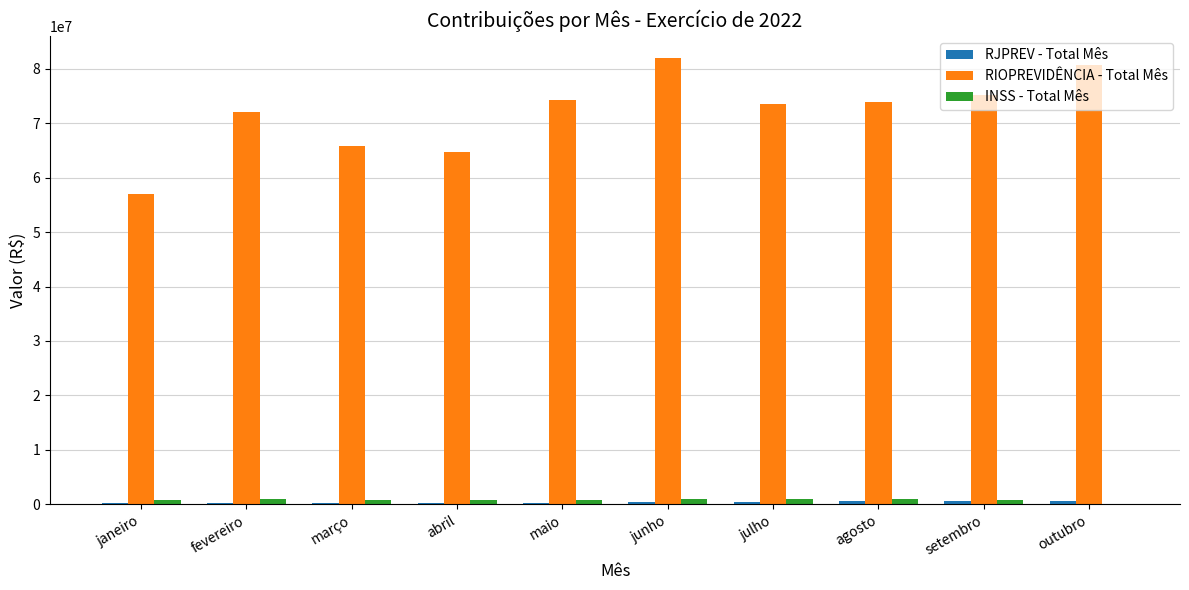

What is the greatest value displayed?

81954245.9